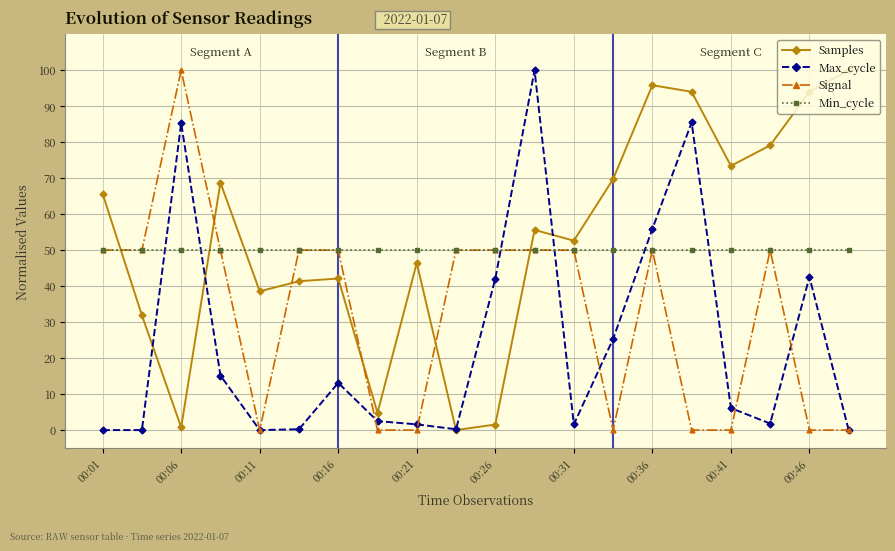

How many intersections are there between Samples and Signal?

6